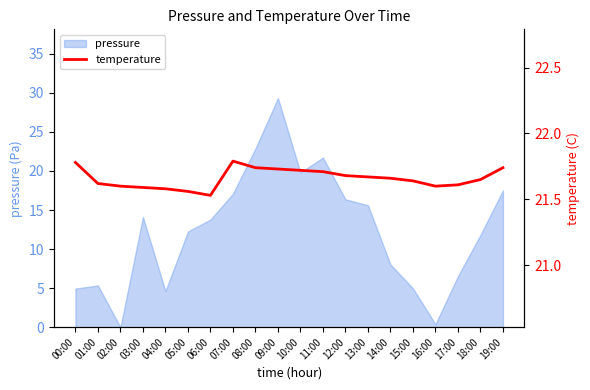

How many categories are shown in the chart?

20